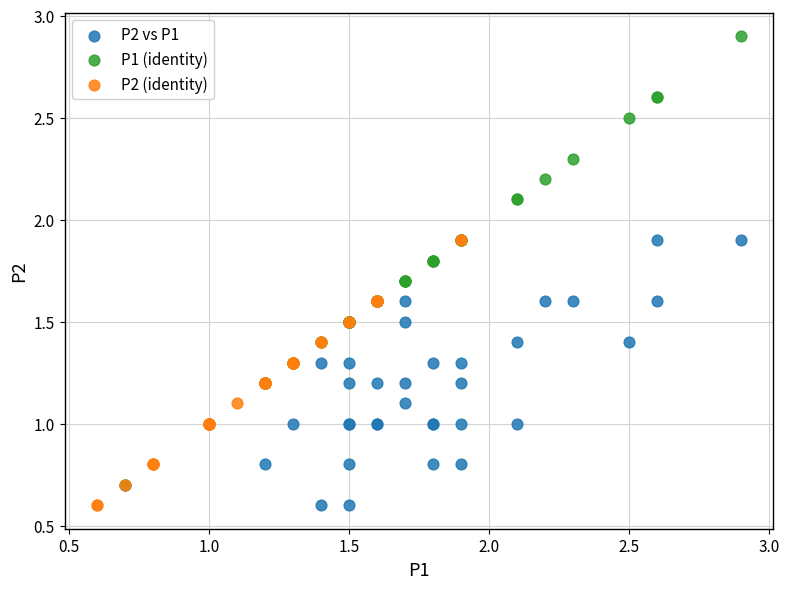

Which series has the widest spread of Y values?

P1 (identity)